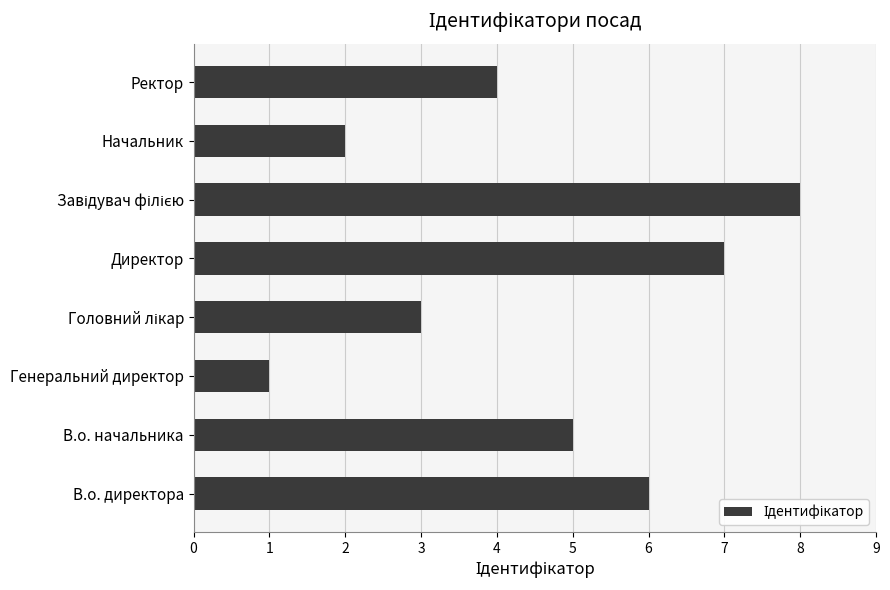

What value does the data have at Ректор?

4